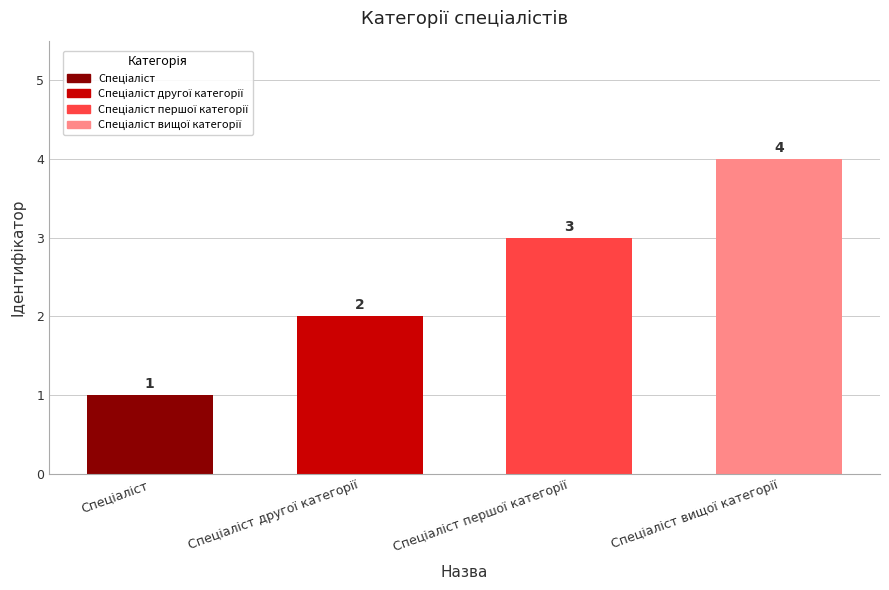

What is the value of the 4th bar from the left?

4